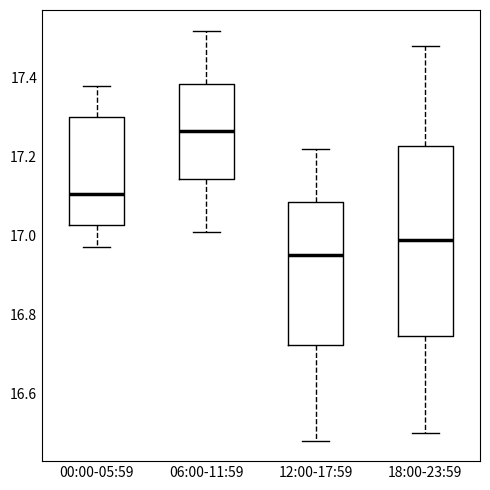

Where does the lower whisker of the box for 06:00-11:59 end on the y-axis? The values are not printed on the chart, so give them approximately, as read against the axis.

17.02